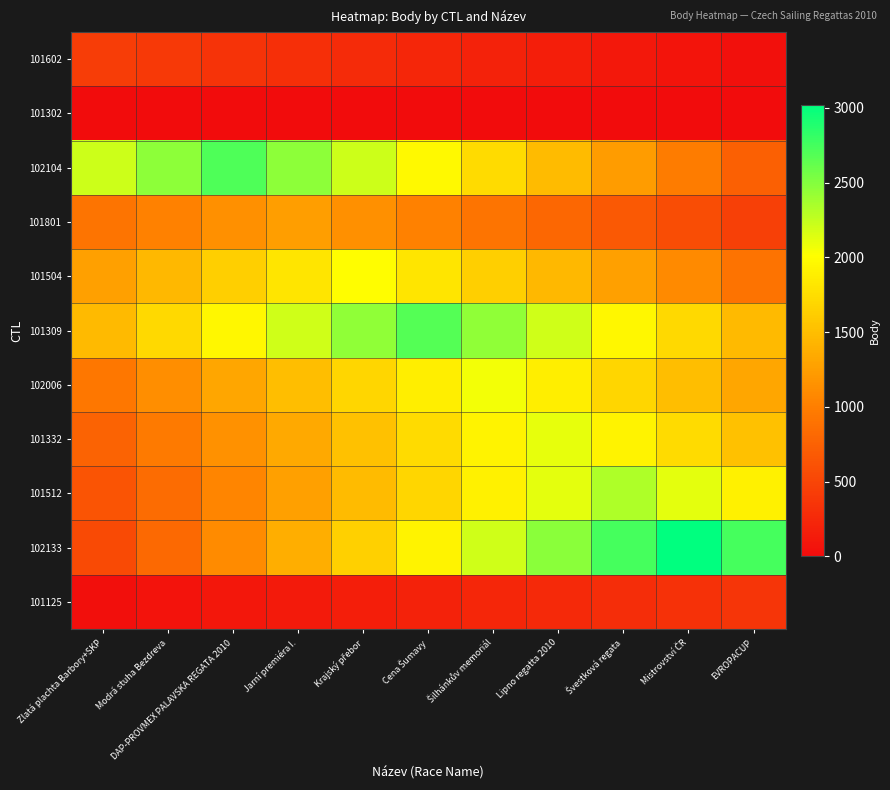

List the series in order of their peak value, lowest first.

101302, 101125, 101602, 101801, 101504, 102006, 101332, 101512, 101309, 102104, 102133